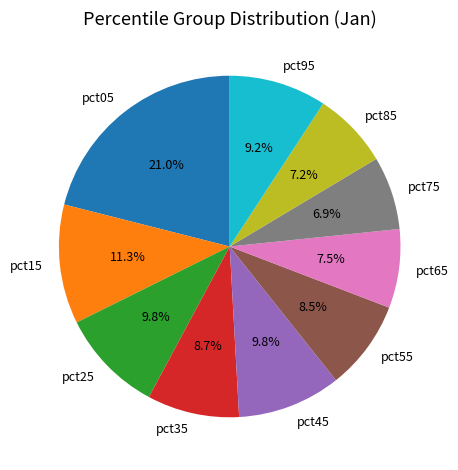

Which has a higher value, pct95 or pct25?

pct25